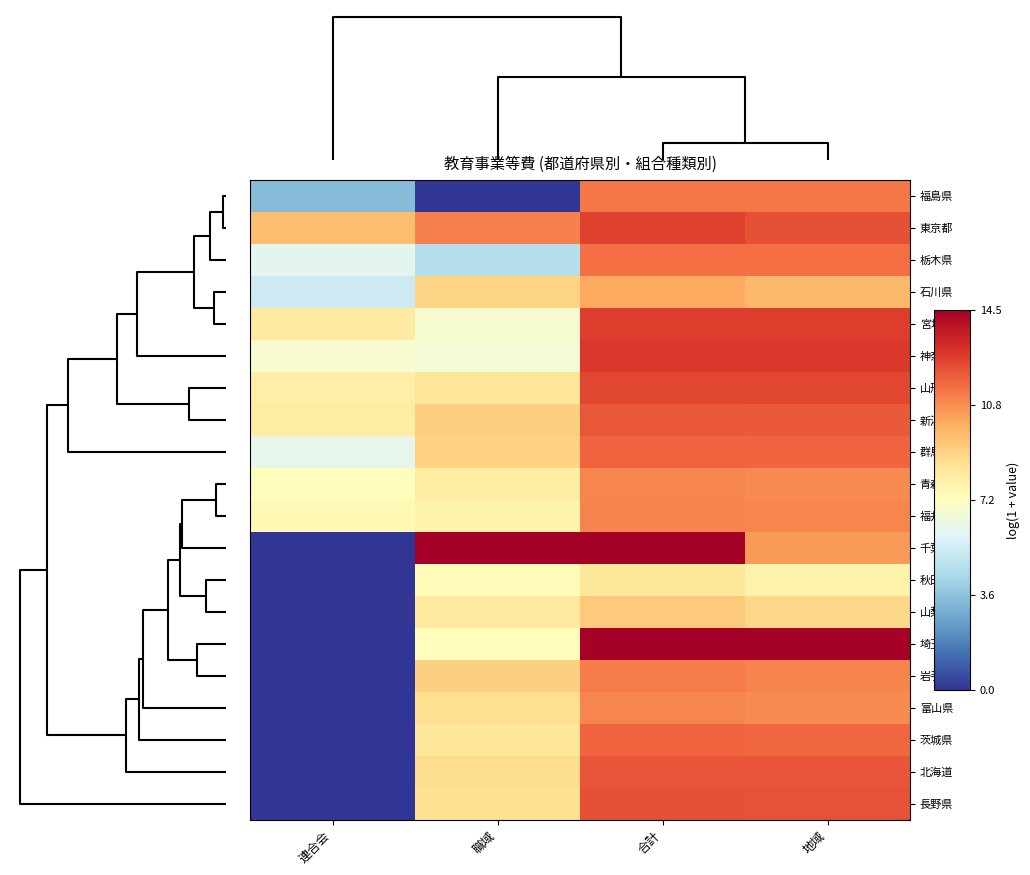

Reading left to right, transcribe all the data shown in this chart.

福島県: 連合会=3.4	職域=0.0	合計=11.3	地域=11.3
東京都: 連合会=9.6	職域=11.1	合計=12.6	地域=12.2
栃木県: 連合会=6.0	職域=4.7	合計=11.5	地域=11.5
石川県: 連合会=5.3	職域=9.0	合計=10.2	地域=9.8
宮城県: 連合会=8.2	職域=6.8	合計=12.7	地域=12.7
神奈川県: 連合会=6.9	職域=6.6	合計=12.8	地域=12.8
山形県: 連合会=8.0	職域=8.4	合計=12.5	地域=12.4
新潟県: 連合会=8.1	職域=9.1	合計=12.1	地域=12.0
群馬県: 連合会=6.1	職域=9.0	合計=11.8	地域=11.7
青森県: 連合会=7.3	職域=8.1	合計=11.0	地域=10.9
福井県: 連合会=7.6	職域=7.7	合計=11.0	地域=11.0
千葉県: 連合会=0.0	職域=14.4	合計=14.5	地域=10.5
秋田県: 連合会=0.0	職域=7.5	合計=8.3	地域=7.7
山梨県: 連合会=0.0	職域=8.2	合計=9.3	地域=8.9
埼玉県: 連合会=0.0	職域=7.3	合計=14.4	地域=14.4
岩手県: 連合会=0.0	職域=9.1	合計=11.2	地域=11.1
富山県: 連合会=0.0	職域=8.7	合計=11.0	地域=10.9
茨城県: 連合会=0.0	職域=8.4	合計=11.7	地域=11.7
北海道: 連合会=0.0	職域=8.7	合計=12.1	地域=12.1
長野県: 連合会=0.0	職域=8.6	合計=12.2	地域=12.2